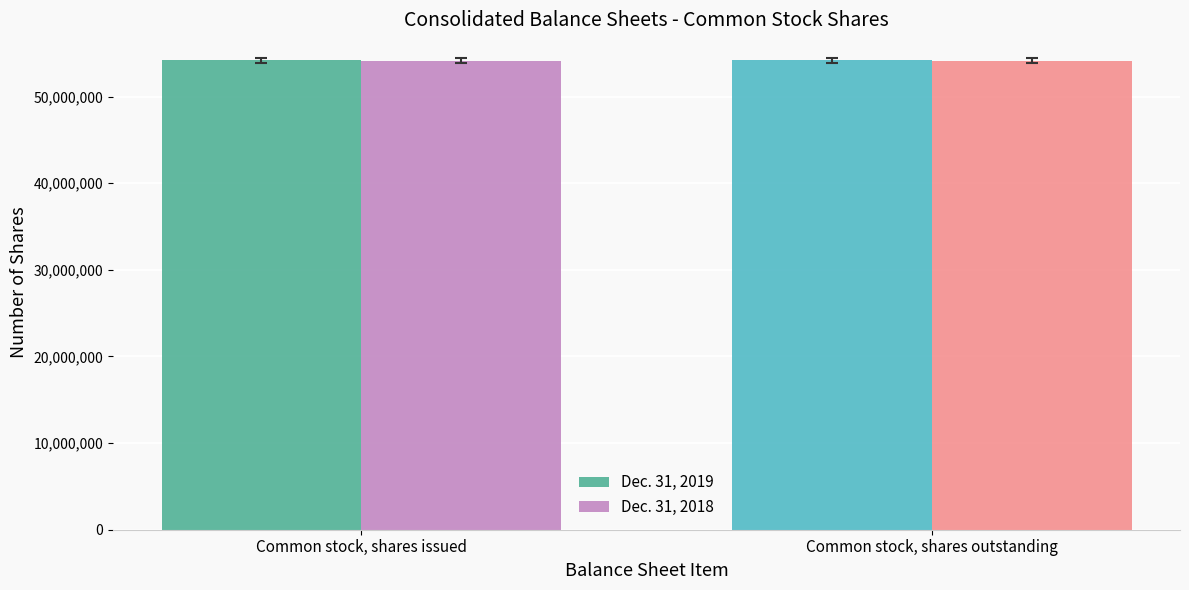

Is it true that Dec. 31, 2019 equals 70995707 at Common stock, shares outstanding?

False